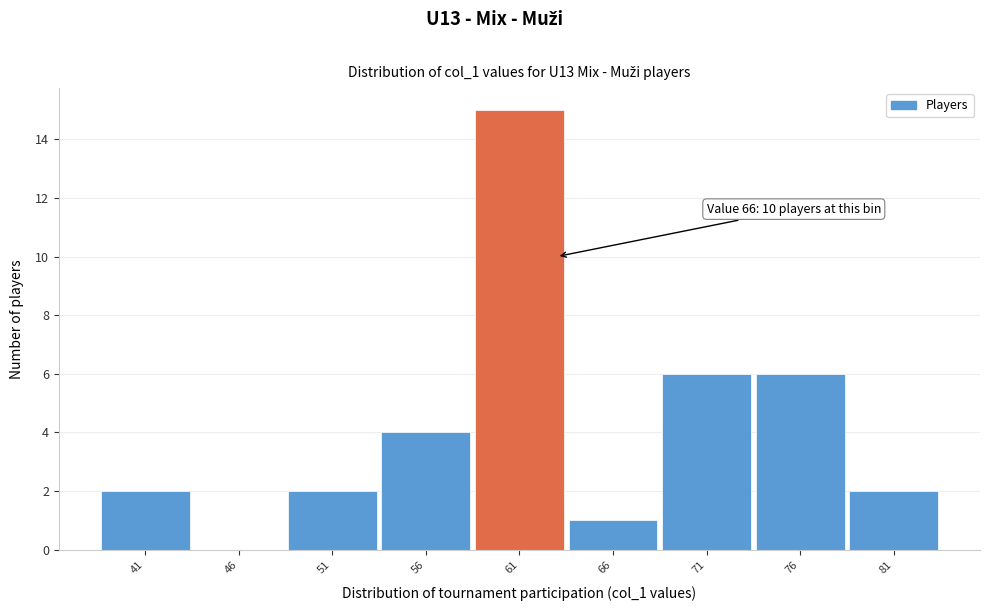

Reading left to right, what are all the values shown in this chart?

41=2	46=0	51=2	56=4	61=15	66=1	71=6	76=6	81=2